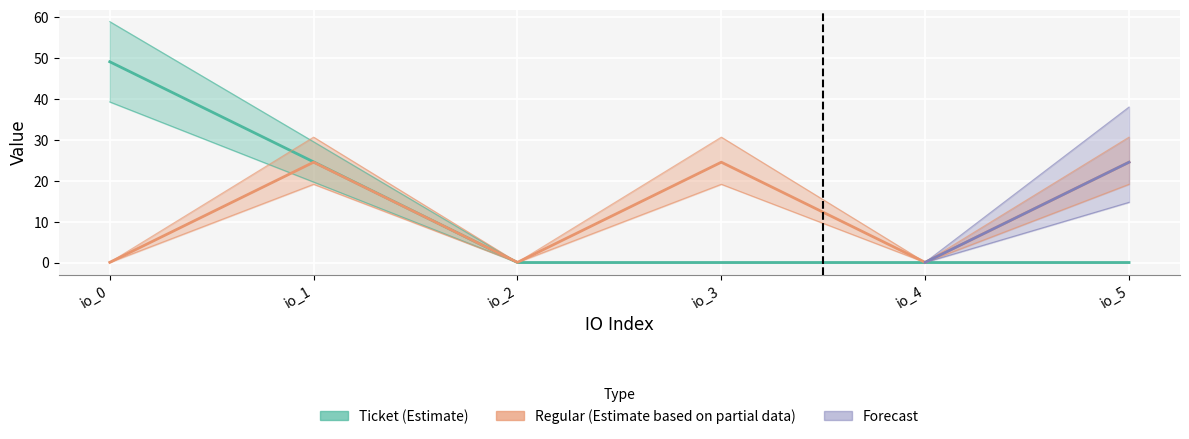

True or false: Ticket has more than 2 points higher than both neighbors.

False